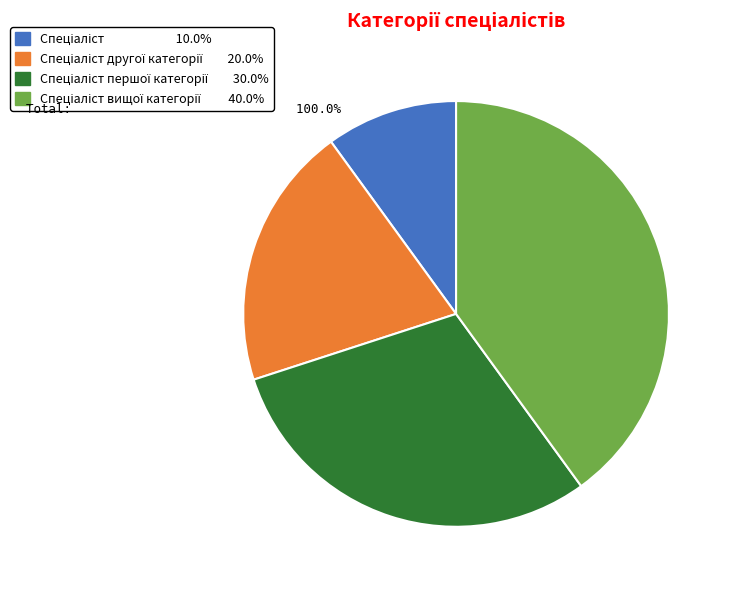

Does any single category account for the majority?

No